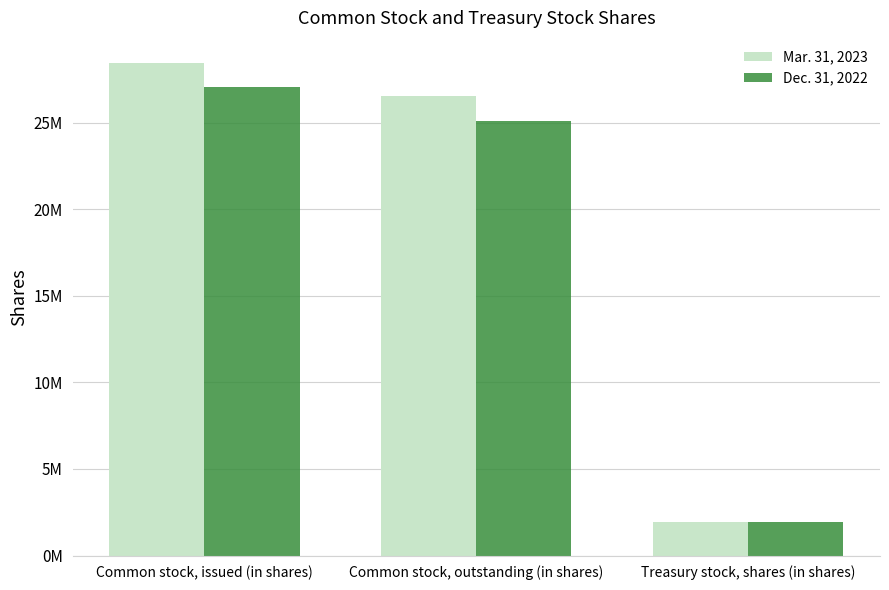

What is the label of the 1st bar from the left?

Common stock, issued (in shares)